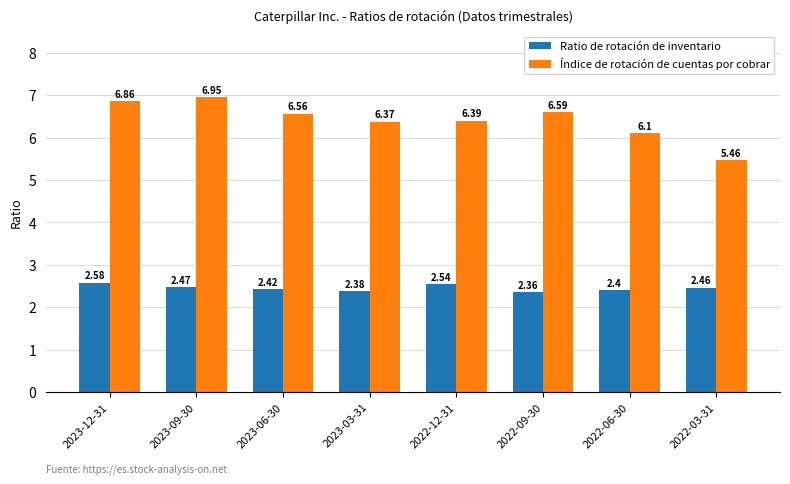

What position from the right is 2022-06-30?

2